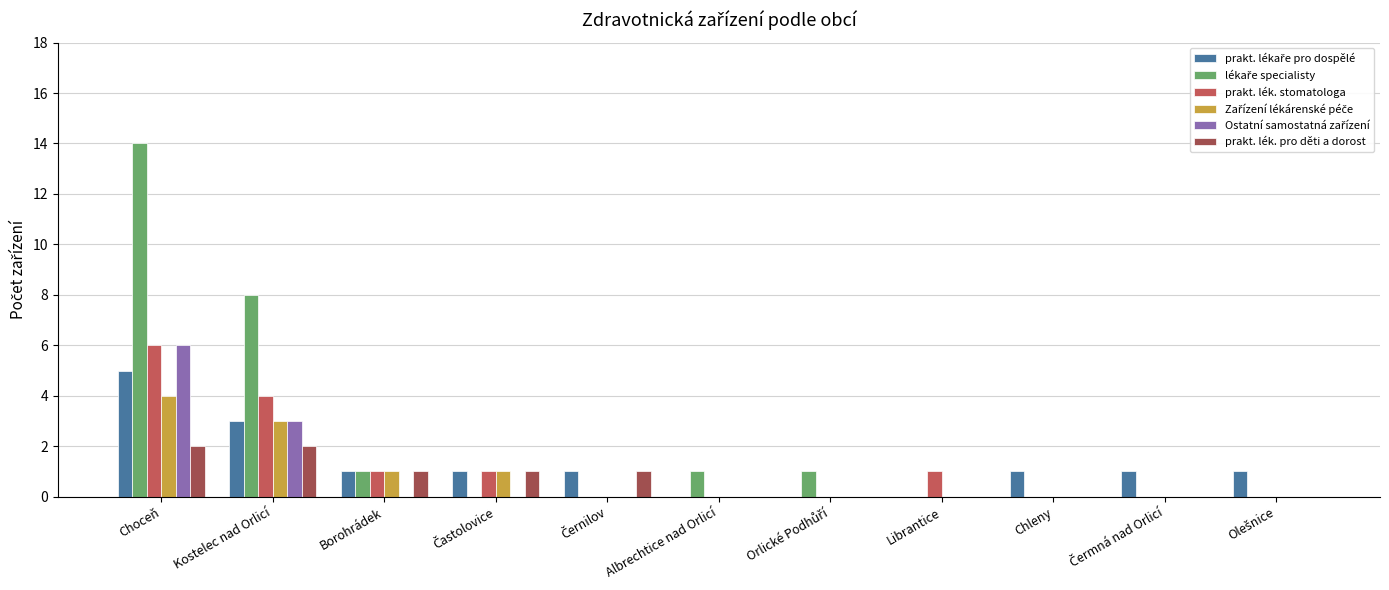

What is the value of the prakt. lékaře pro dospělé bar at the 10th from the left?

1